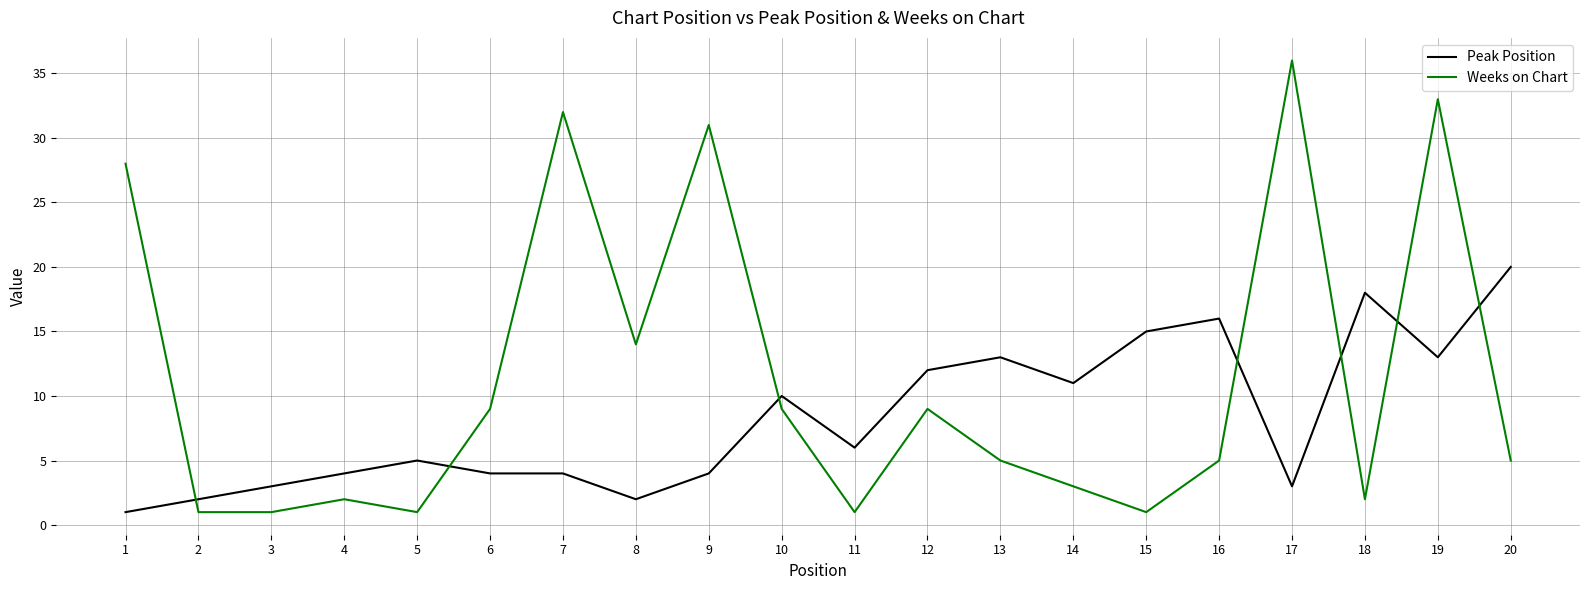

Reading right to left, extract all data points from this chart.

Peak Position: 20=20	19=13	18=18	17=3	16=16	15=15	14=11	13=13	12=12	11=6	10=10	9=4	8=2	7=4	6=4	5=5	4=4	3=3	2=2	1=1
Weeks on Chart: 20=5	19=33	18=2	17=36	16=5	15=1	14=3	13=5	12=9	11=1	10=9	9=31	8=14	7=32	6=9	5=1	4=2	3=1	2=1	1=28